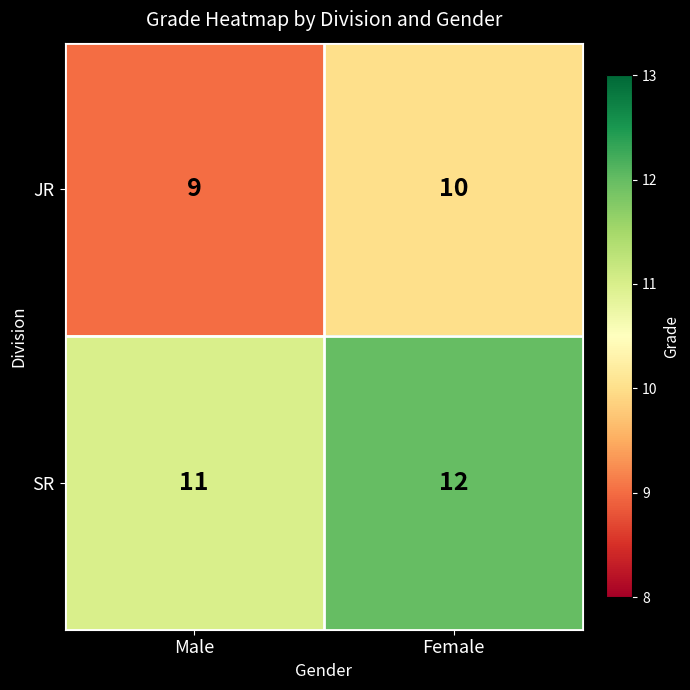

Reading left to right, transcribe all the data shown in this chart.

JR: Male=9	Female=10
SR: Male=11	Female=12